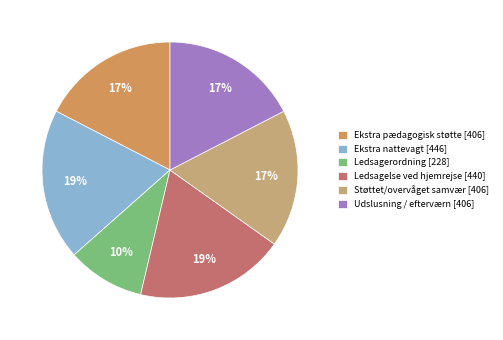

Which has a higher value, Ledsagelse ved hjemrejse or Ledsagerordning?

Ledsagelse ved hjemrejse